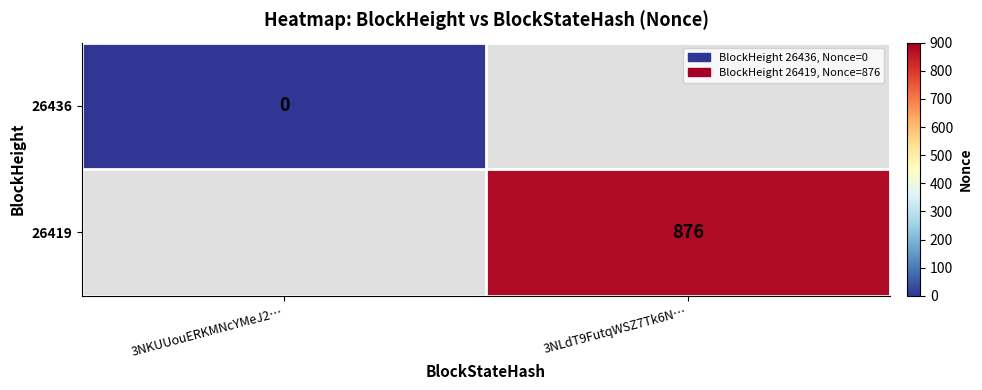

Is it true that 26419 equals 876 at 3NLdT9FutqWSZ7Tk6N…?

True